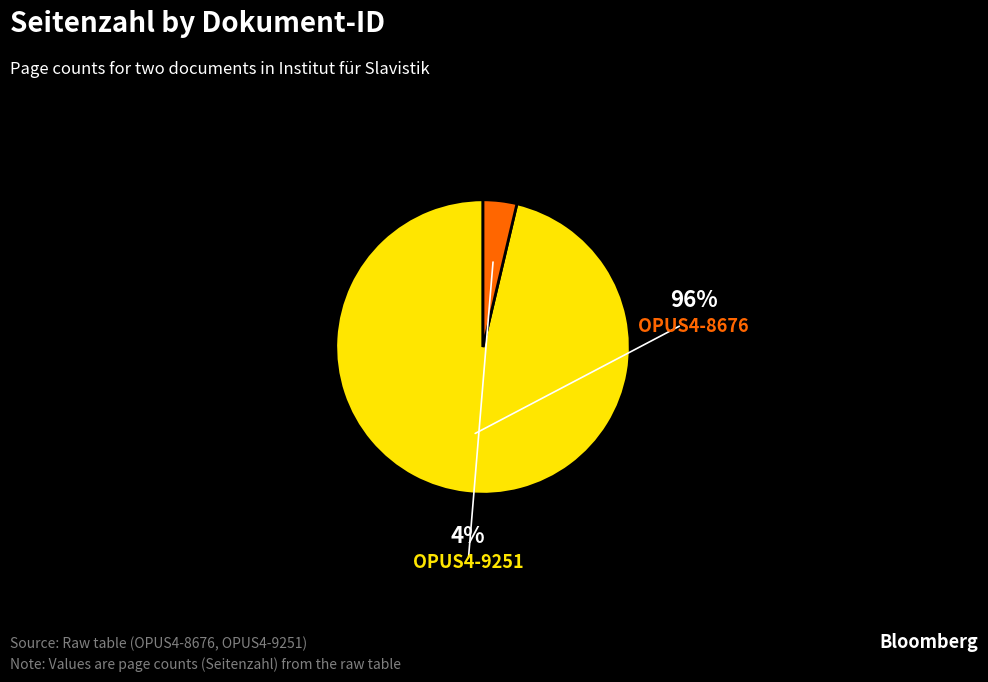

Count the number of slices in the pie.

2